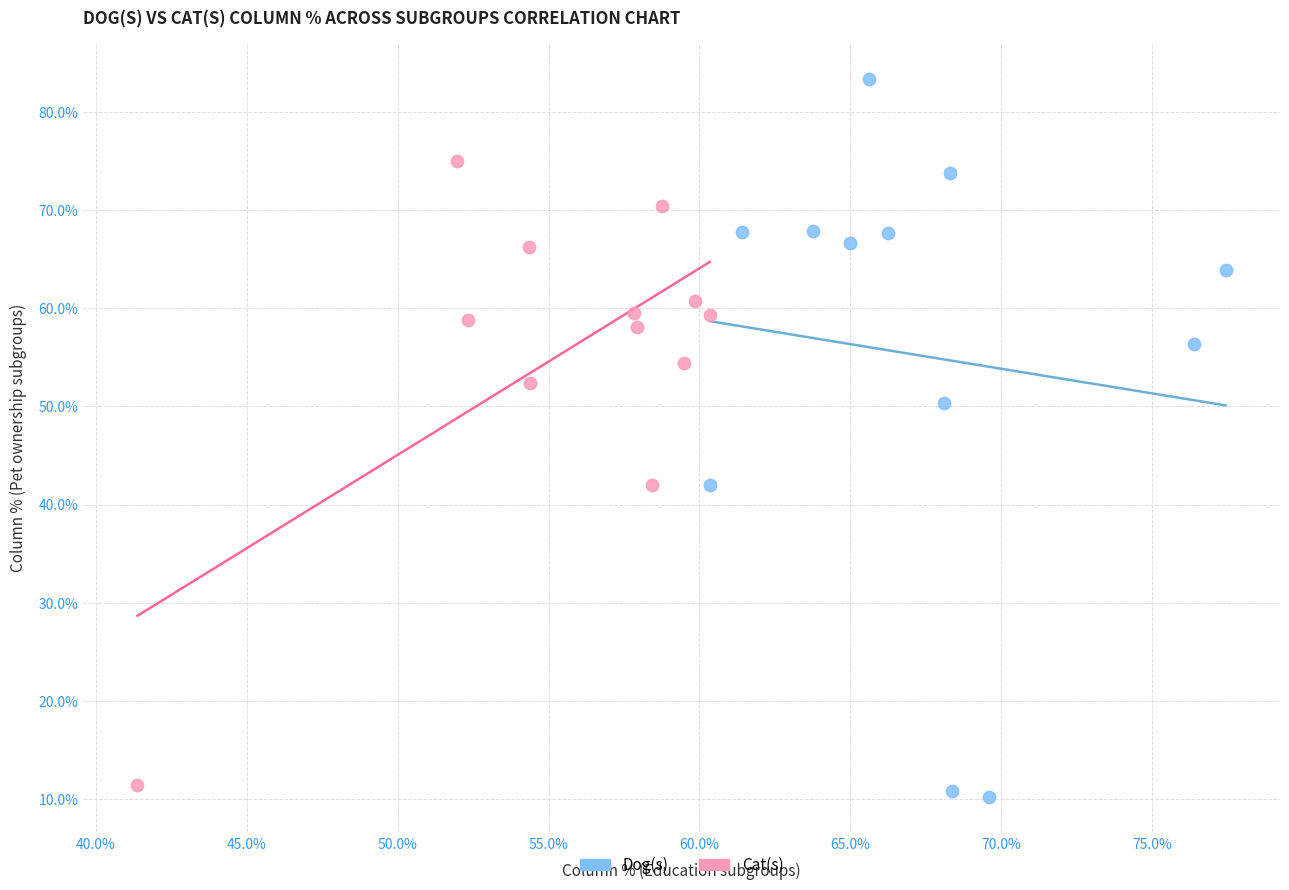

What are all the series names shown in the legend?

Dog(s), Cat(s)